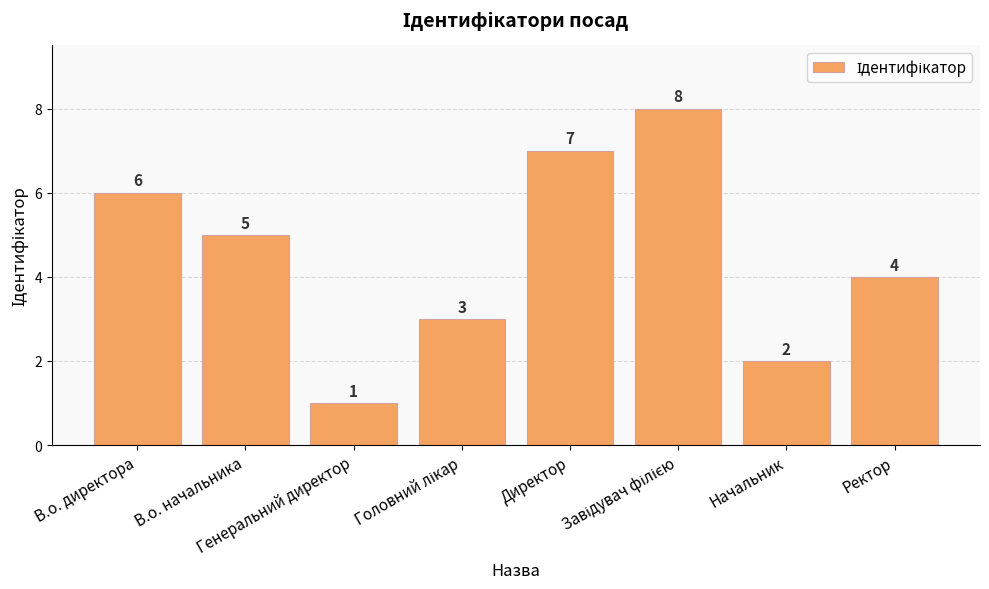

What is the greatest value displayed?

8